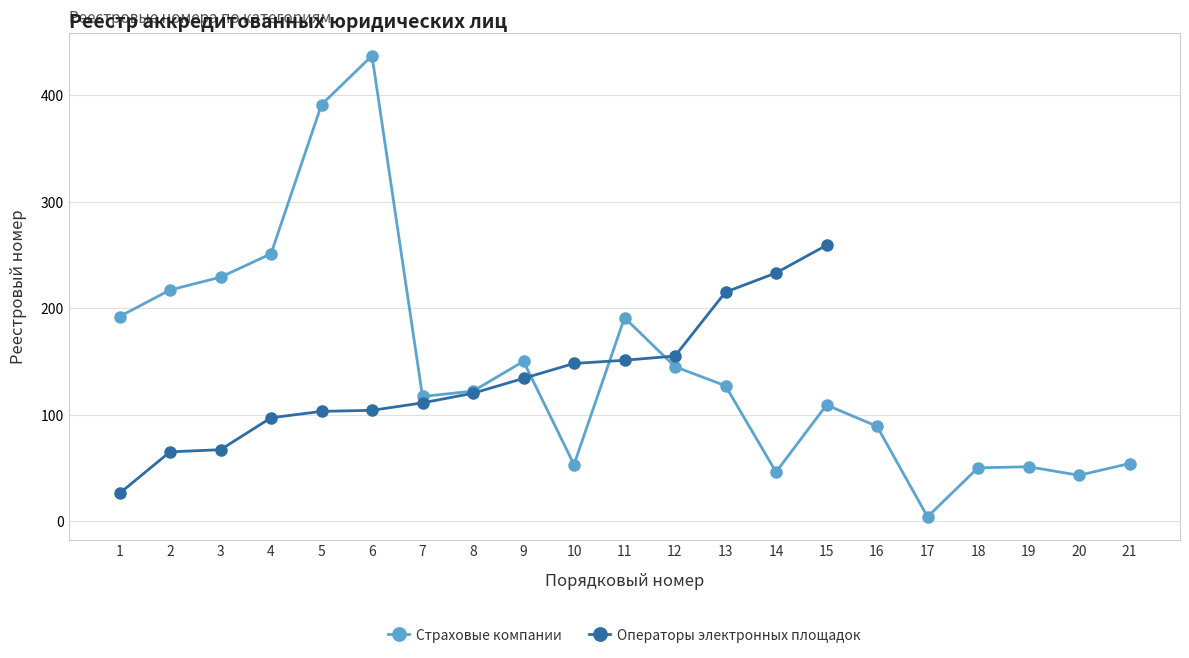

Which has a higher value, 5 or 14?

5